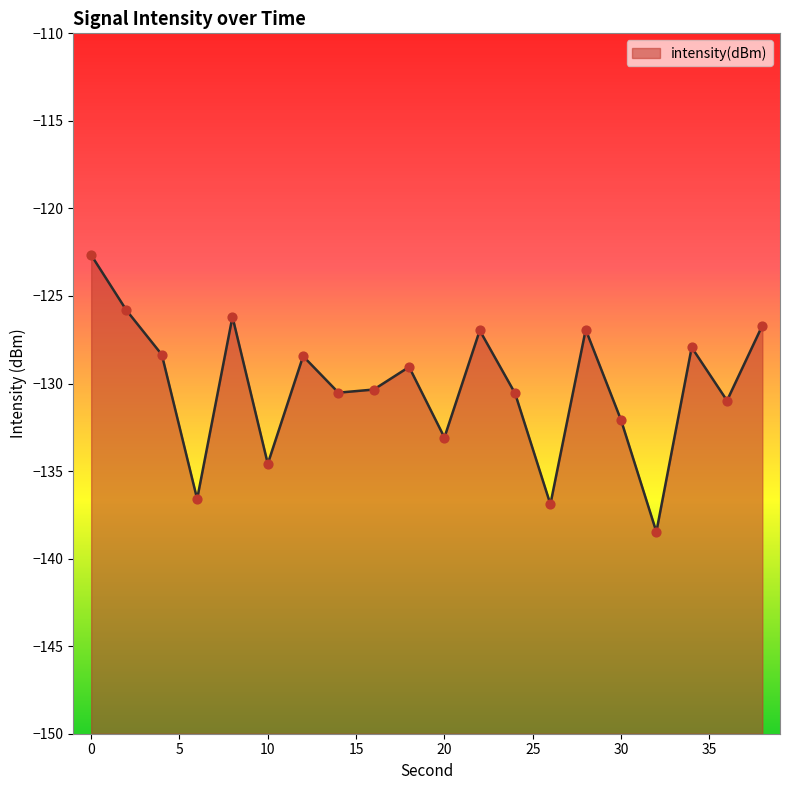

What is the change in value from 2 to 14?

-4.7